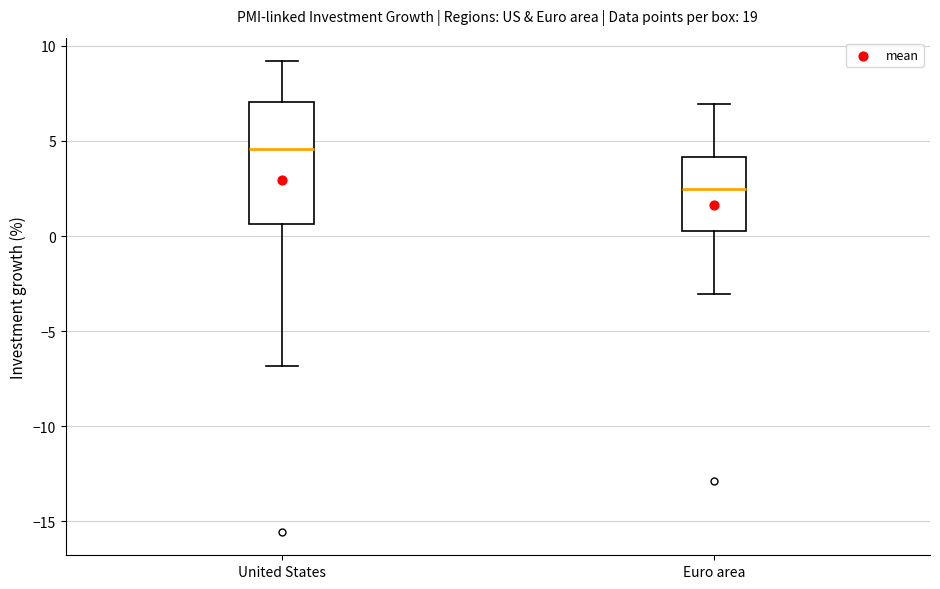

Which box is the tallest, from its lower edge to its upper edge?

United States